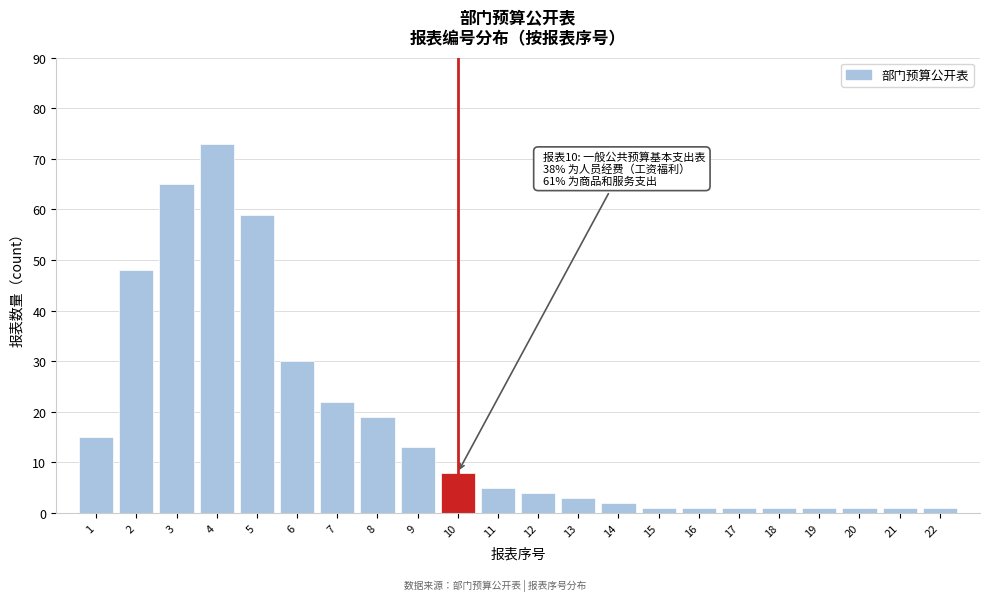

Reading left to right, extract all data points from this chart.

15	48	65	73	59	30	22	19	13	8	5	4	3	2	1	1	1	1	1	1	1	1